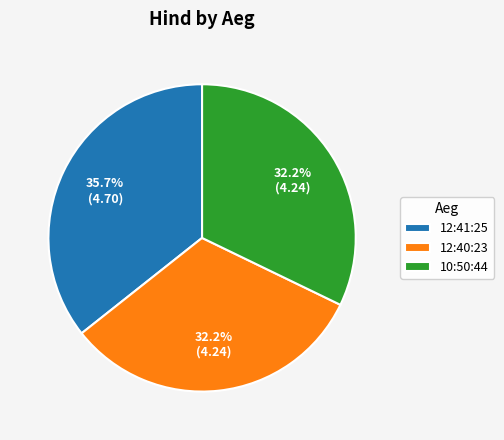

How many segments does this pie chart have?

3